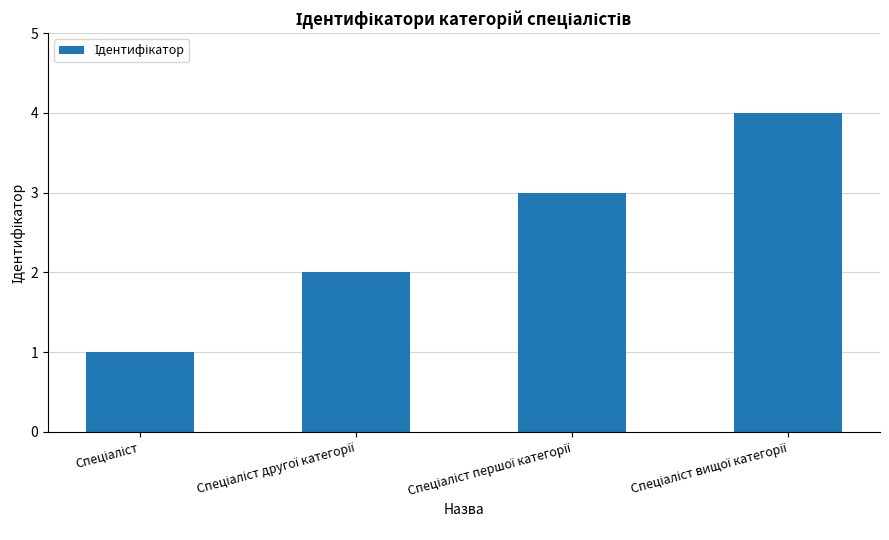

How many values are below 3?

2